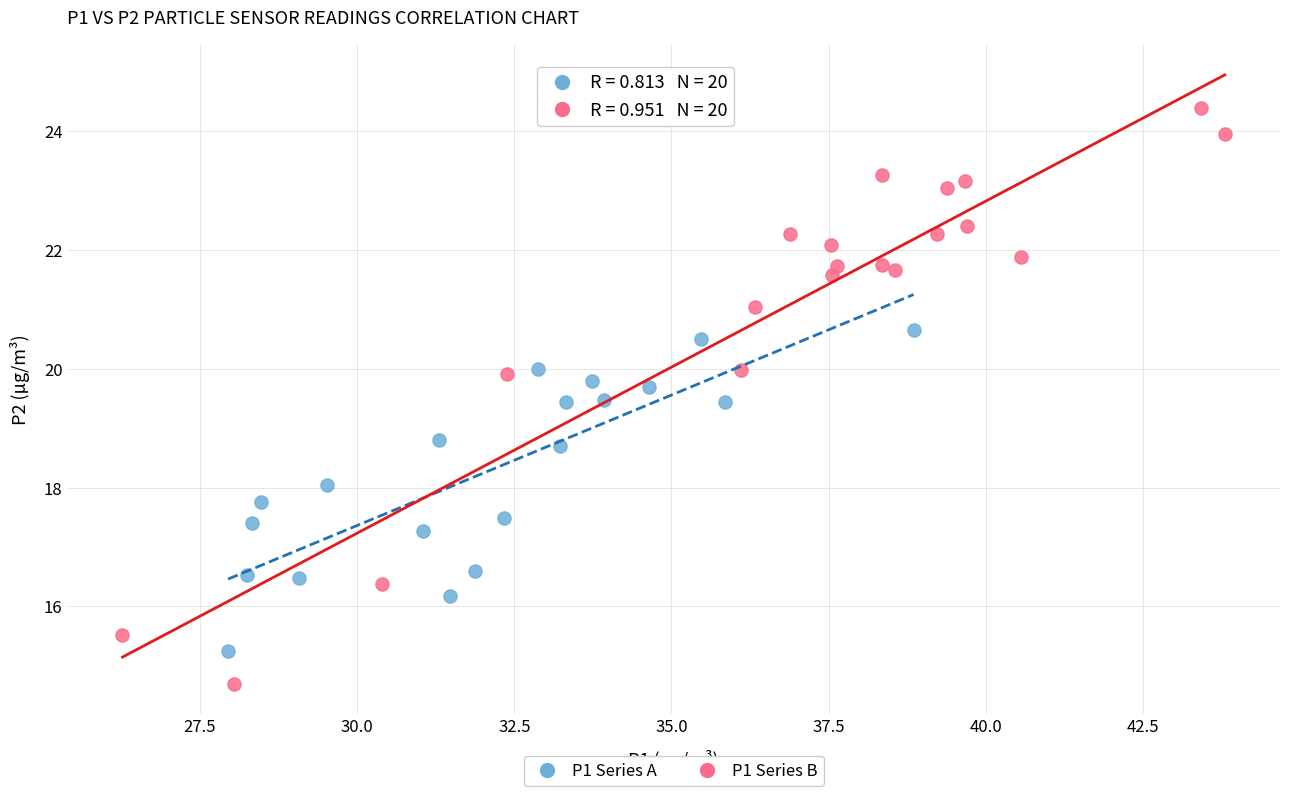

Which series contains the lowest Y value?

P1 Series B